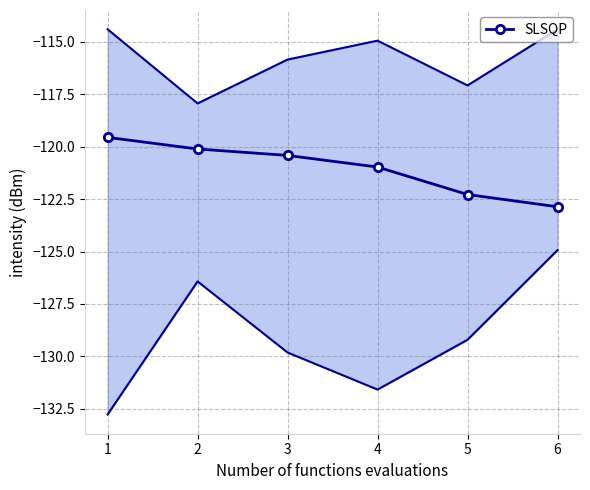

The chart shows a value of -68.9 at 1. True or false?

False